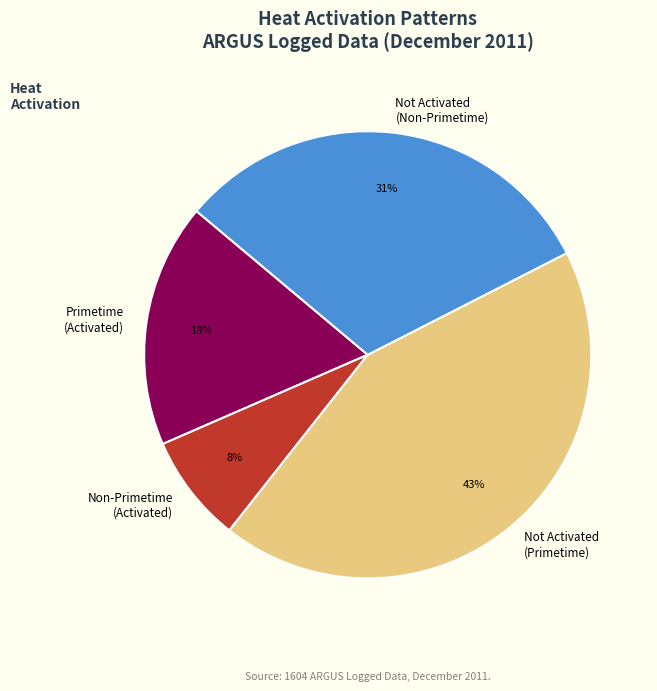

Count the number of slices in the pie.

4